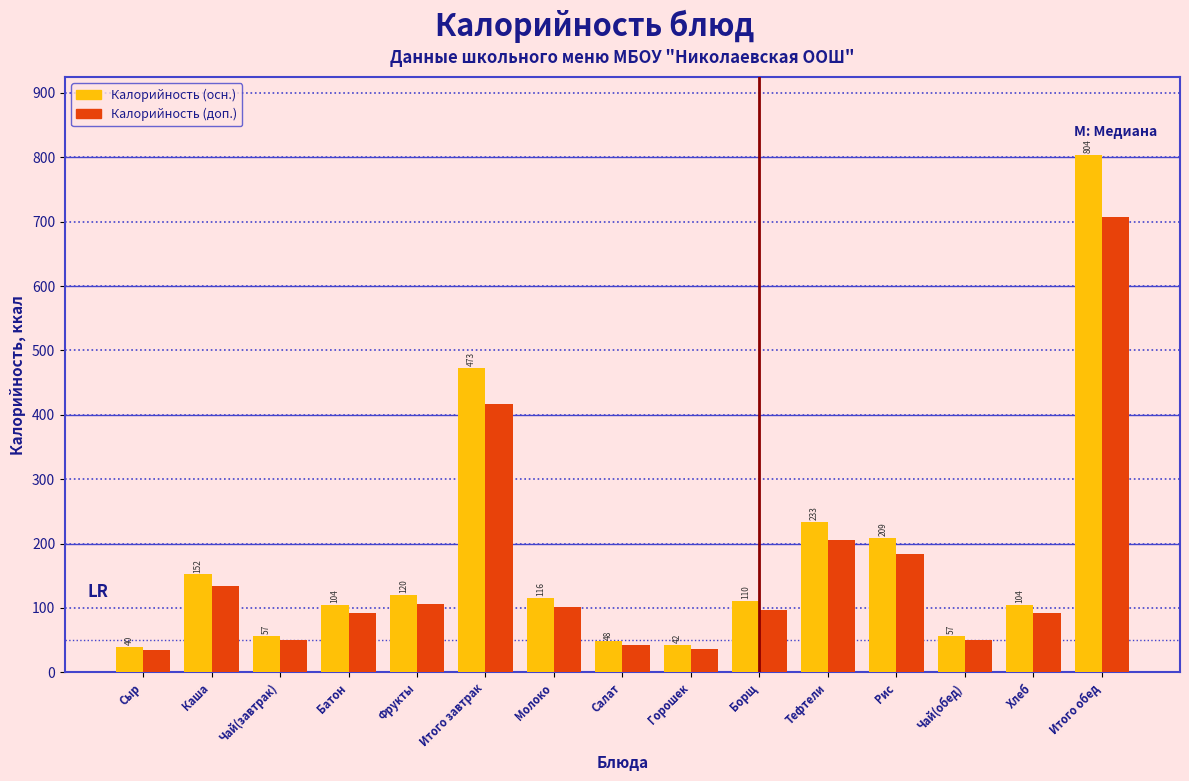

True or false: Калорийность (осн.) has a value of 153.0 at Батон.

False